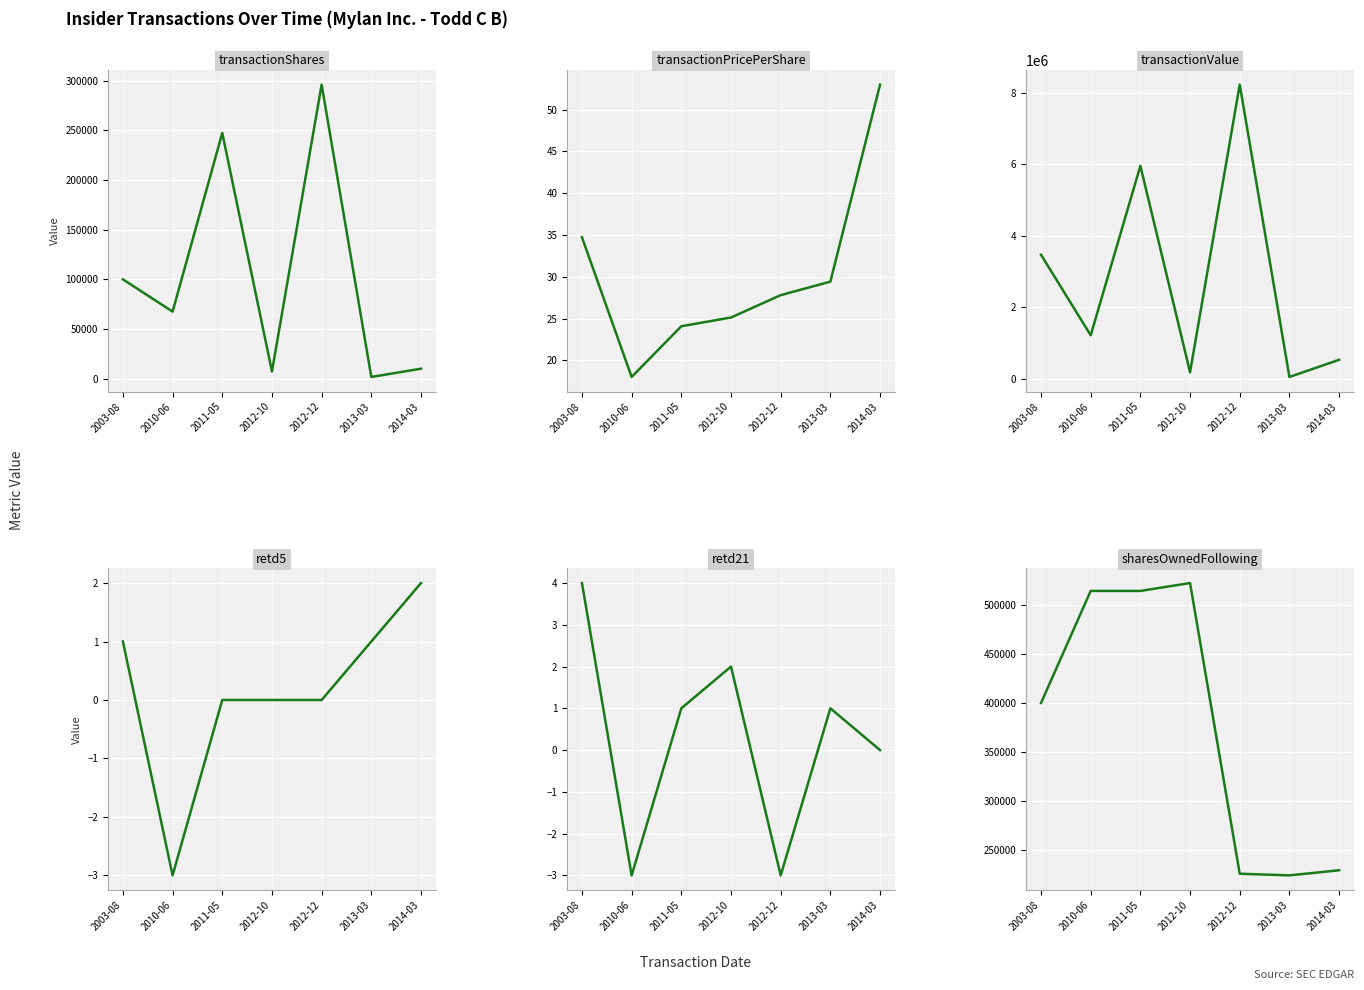

Which has a higher value, 2011-05 or 2012-12?

2012-12